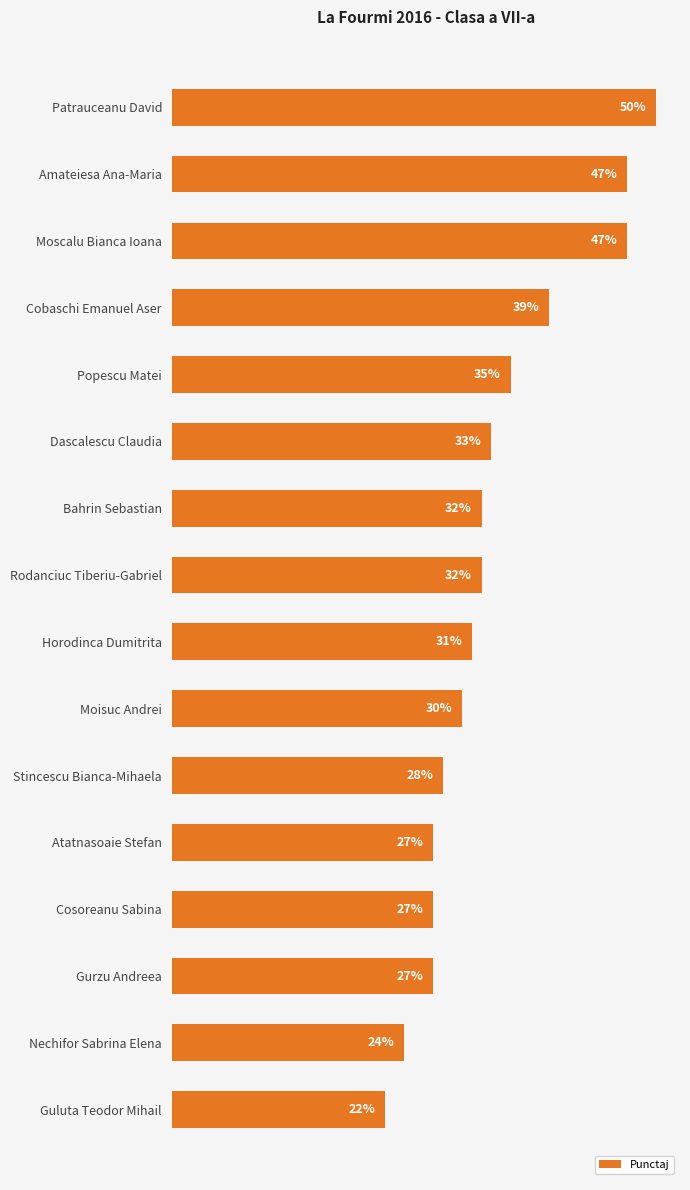

At which label is the value closest to 36?

Popescu Matei